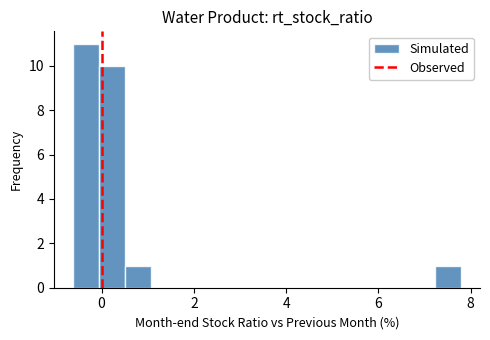

Read against the x-axis, roughly where is the centre of the tallest bar?

-0.4